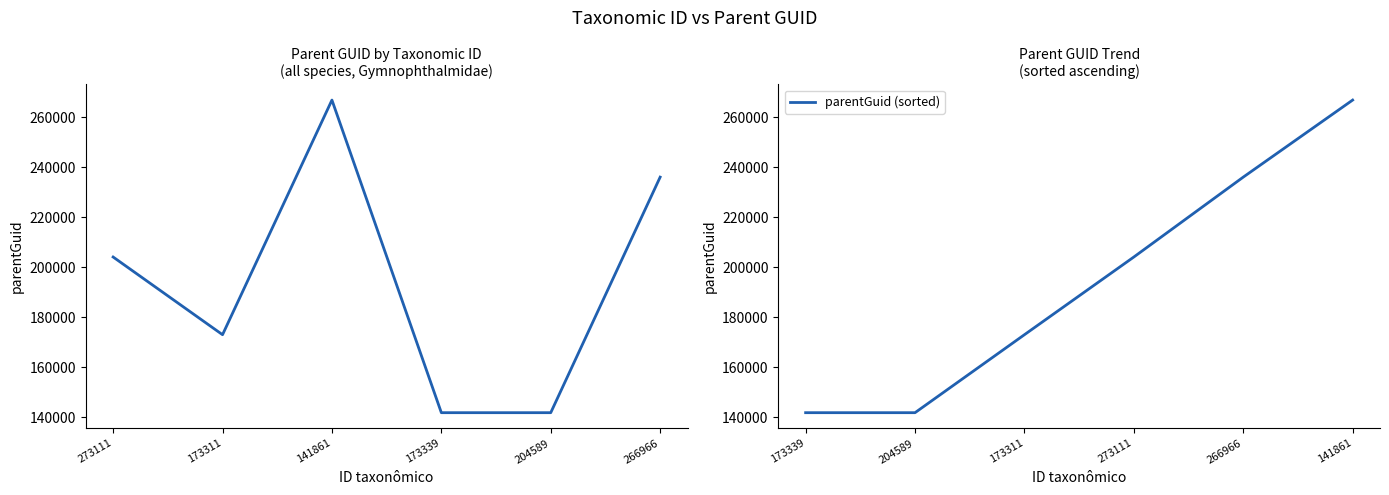

Is it true that parentGuid (sorted) equals 253078 at 173339?

False